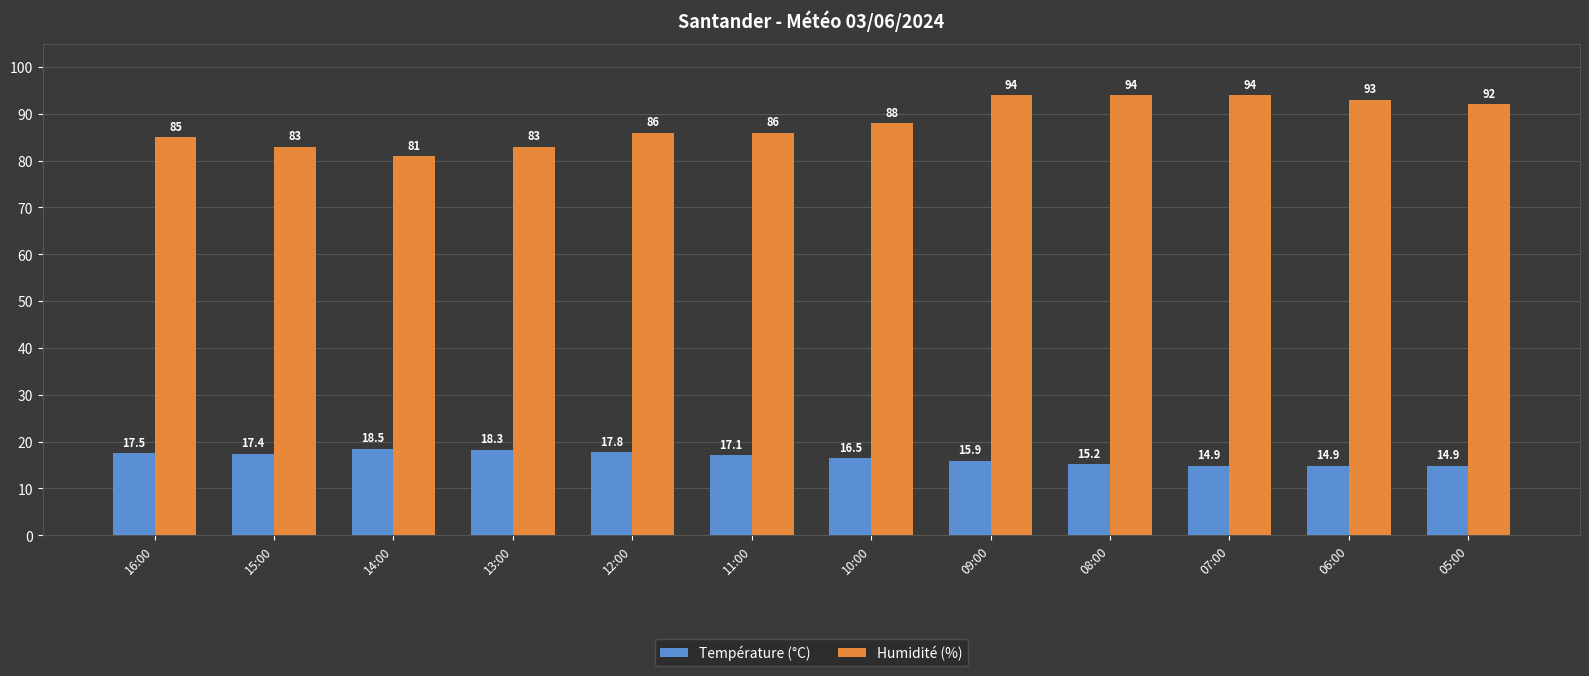

Is it true that Humidité (%) equals 93.0 at 06:00?

True